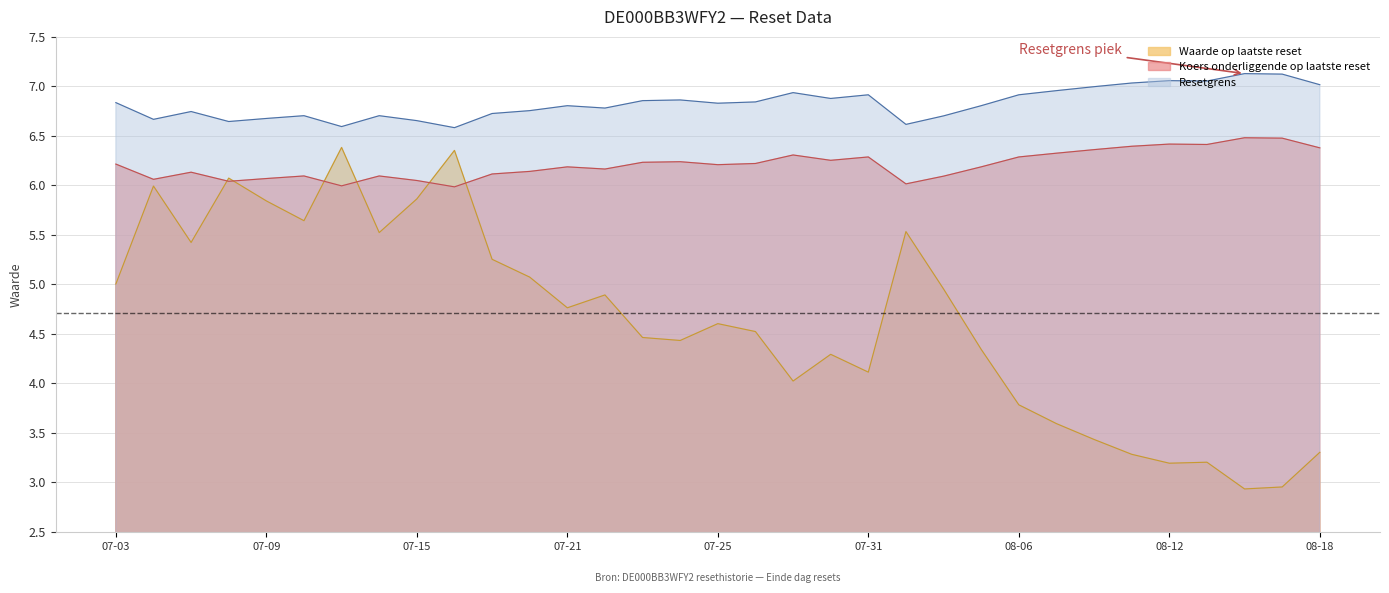

What is the value of the Waarde op laatste reset point at the 14th from the left?

4.9